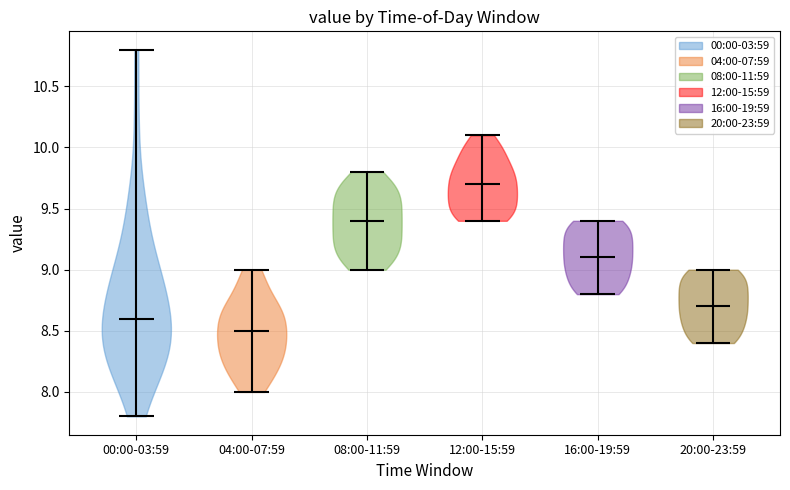

Reading left to right, read every violin against the y-axis: where its median line is, and the lowest and highest points it reaches. The values are not printed on the chart, so give them approximately, as read against the axis.

00:00-03:59: median line 8.6, lowest point 7.8, highest point 10.8
04:00-07:59: median line 8.5, lowest point 8.0, highest point 9.0
08:00-11:59: median line 9.4, lowest point 9.0, highest point 9.8
12:00-15:59: median line 9.7, lowest point 9.4, highest point 10.1
16:00-19:59: median line 9.1, lowest point 8.8, highest point 9.4
20:00-23:59: median line 8.7, lowest point 8.4, highest point 9.0